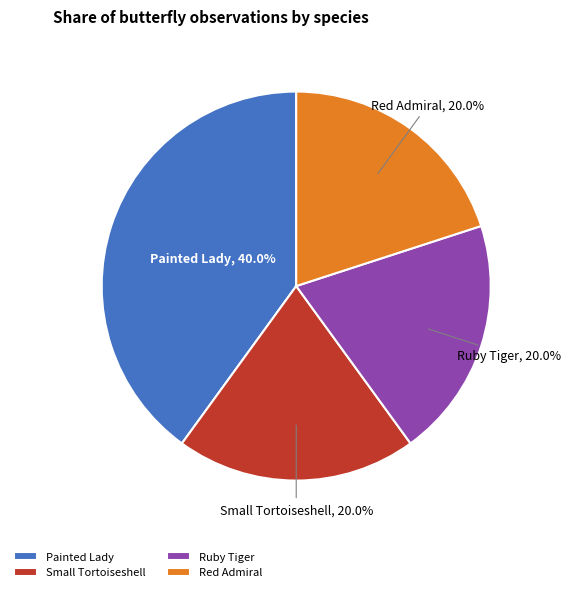

Is it true that Ruby Tiger is 12% of the pie?

False